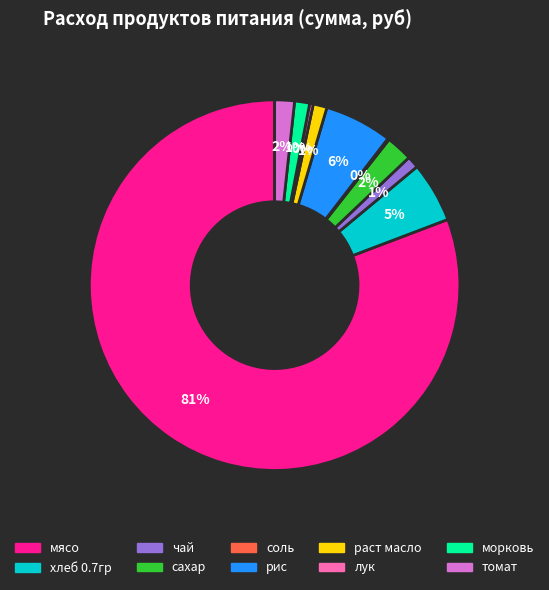

True or false: морковь accounts for 11% of the total.

False